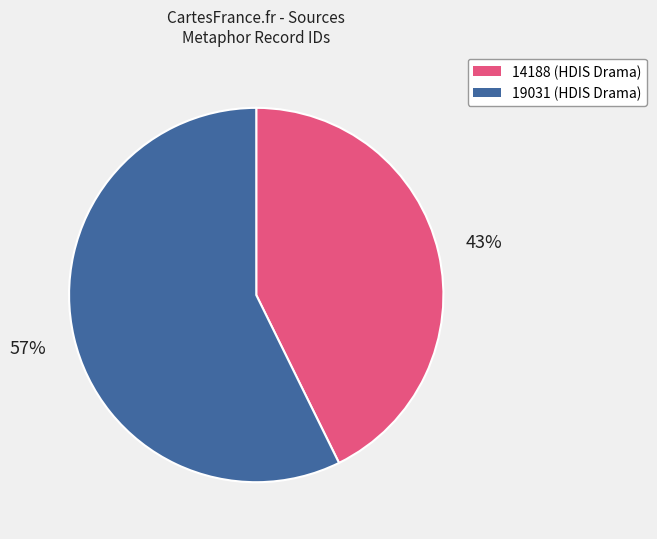

To the nearest percent, what percentage of the pie is 19031?

57%